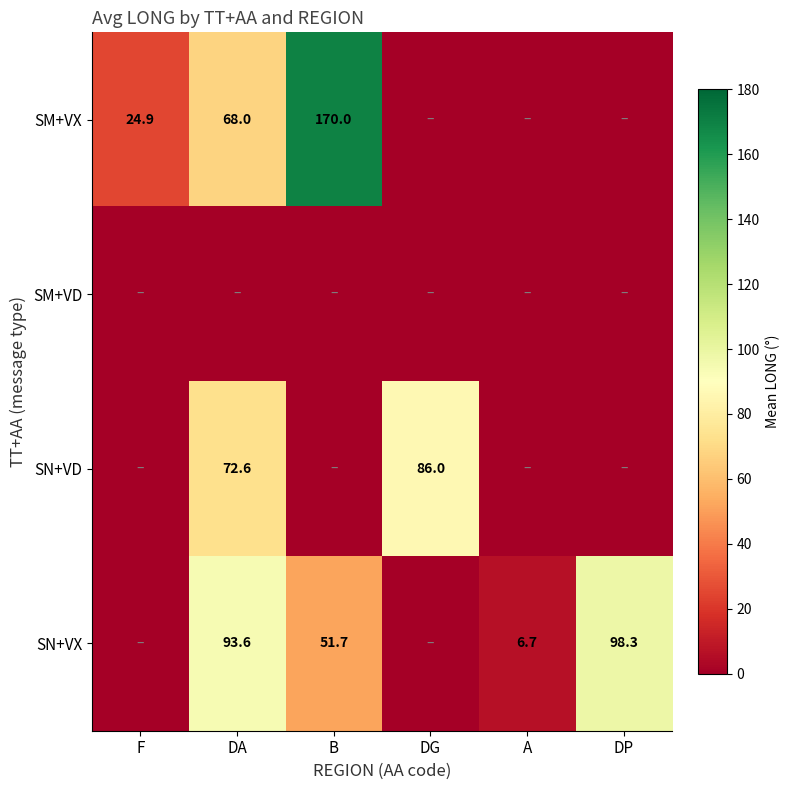

The SN+VX series shows 26.5 at B. True or false?

False